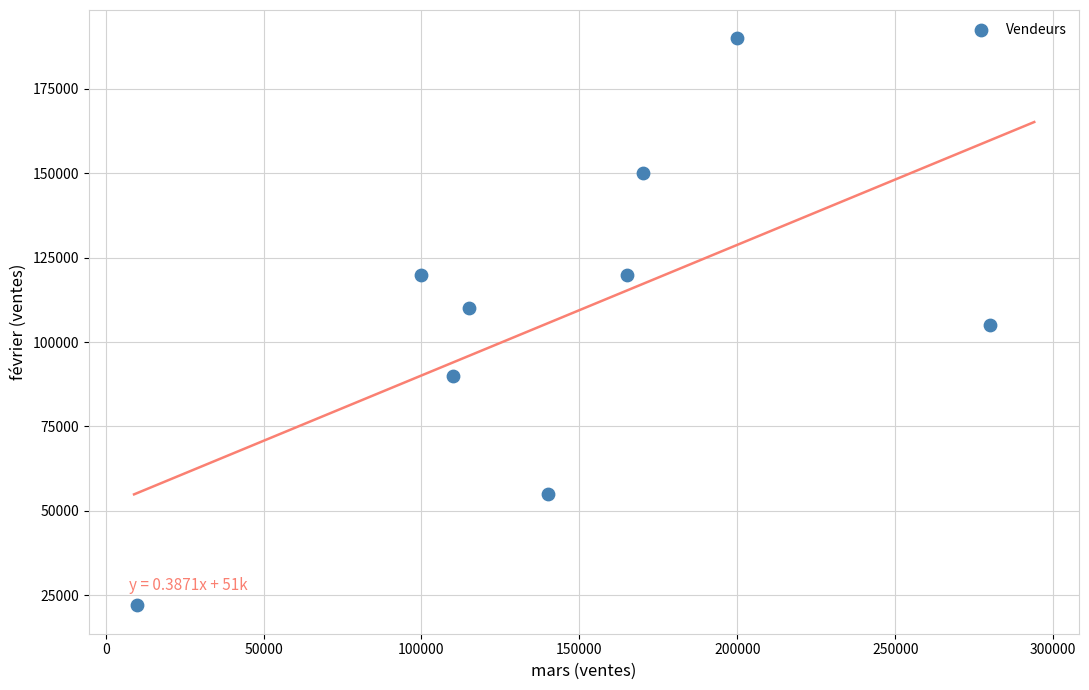

What is the range of Y values (max minus min)?

168000